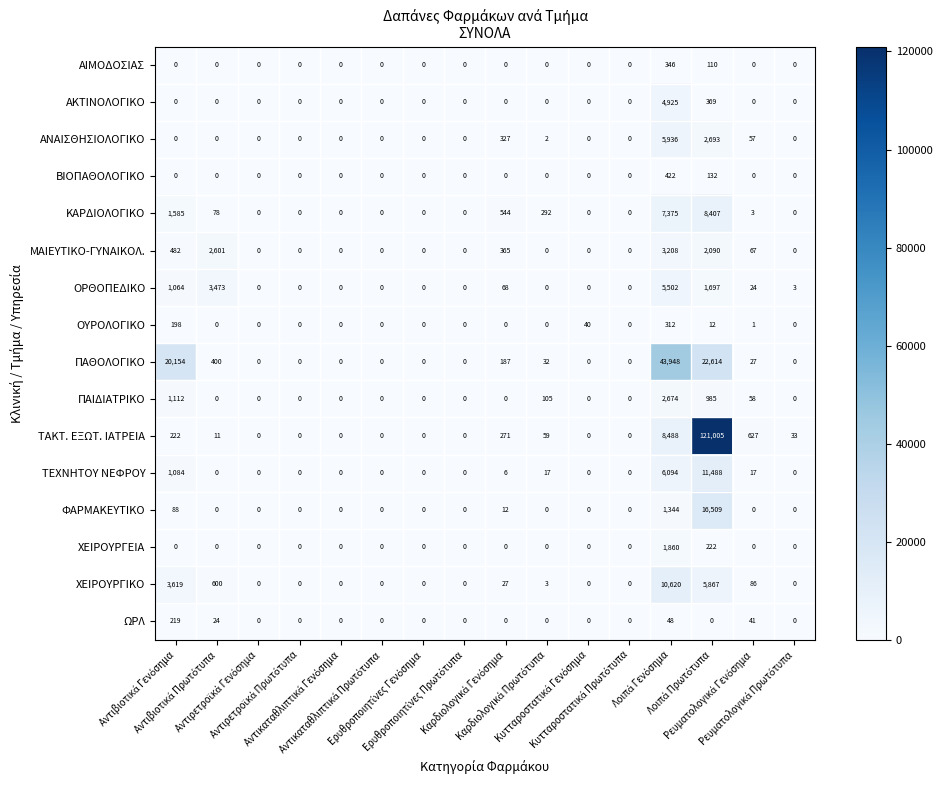

What is the greatest value displayed?

121005